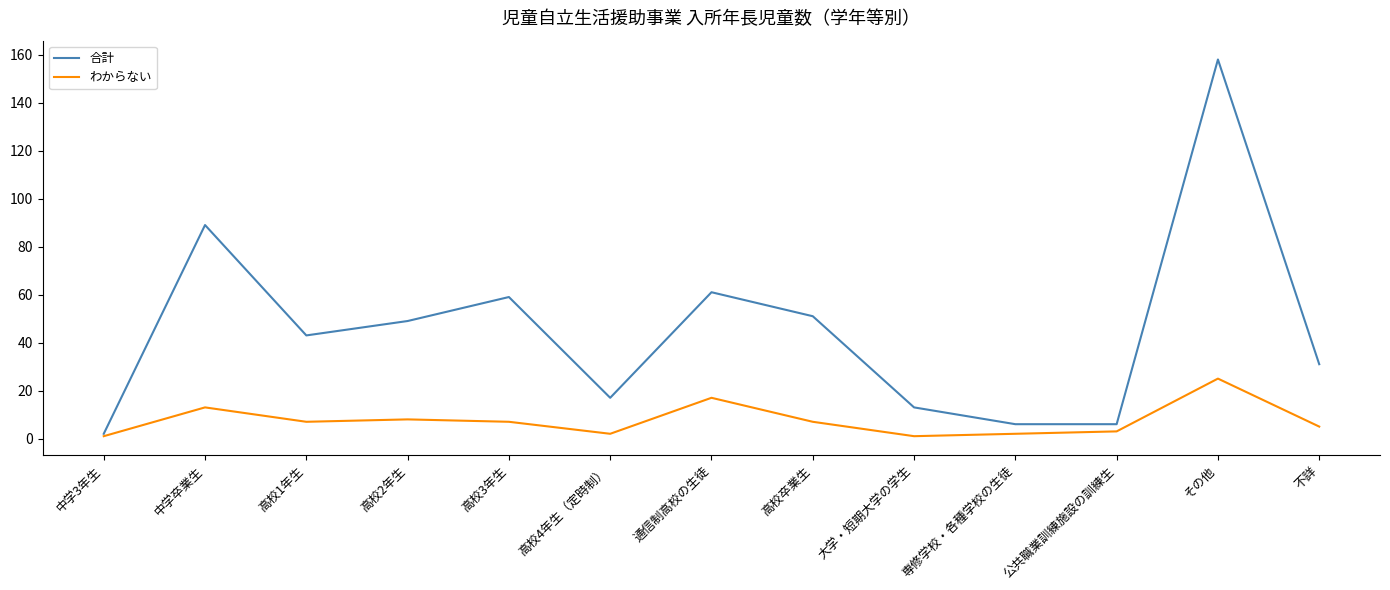

Which series has the largest range (max minus min)?

合計